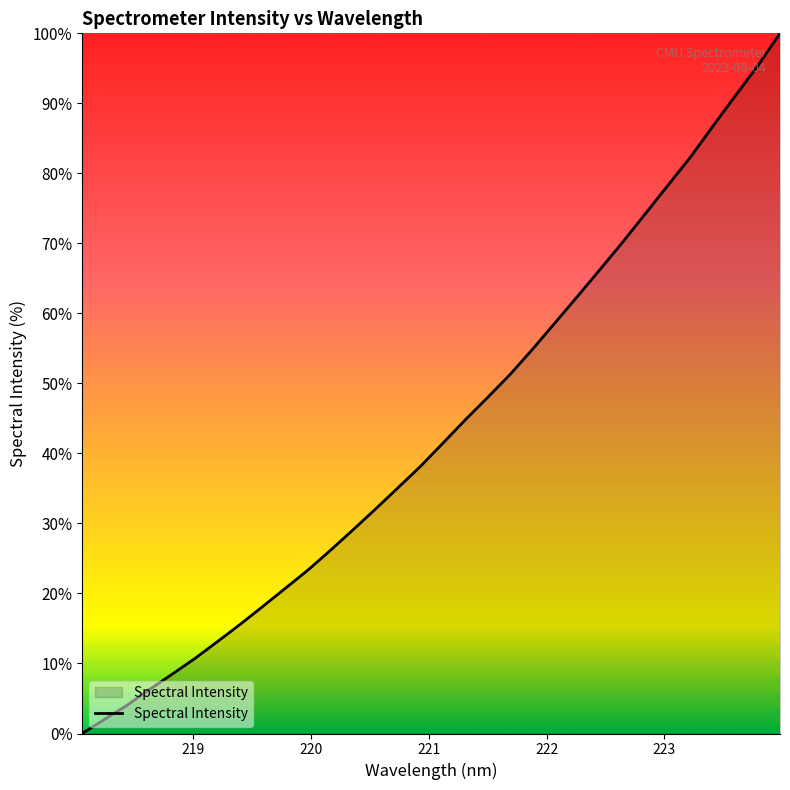

What is the difference between the maximum and minimum values?

100.0